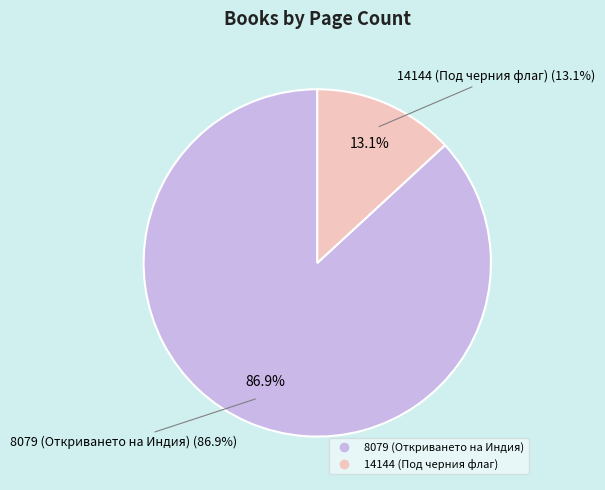

Between 8079 (Откриването на Индия) and 14144 (Под черния флаг), which is larger?

8079 (Откриването на Индия)